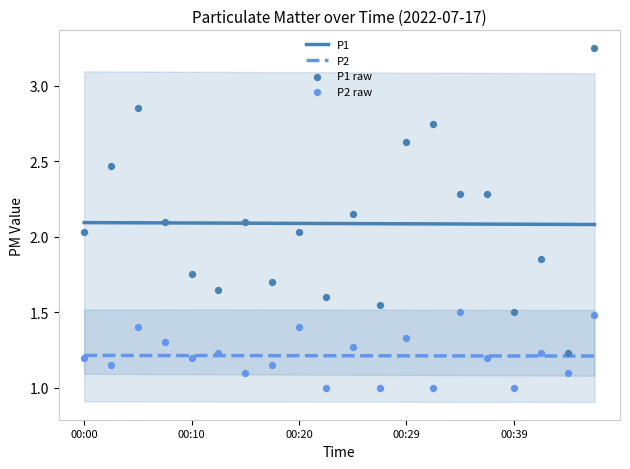

Is it true that P2 equals 1.6 at 00:29?

False